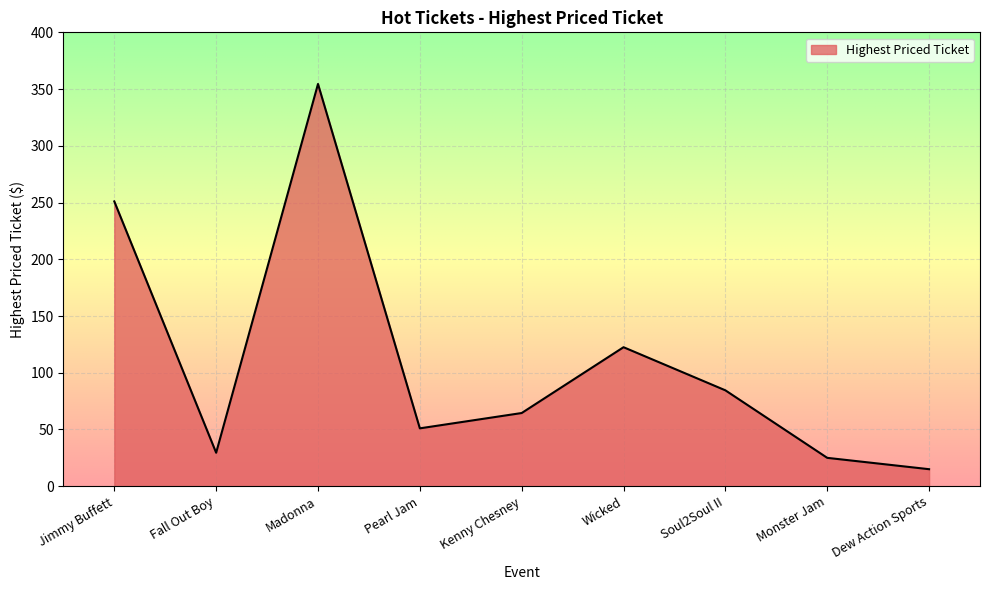

True or false: the data shows 251.0 at Jimmy Buffett.

True